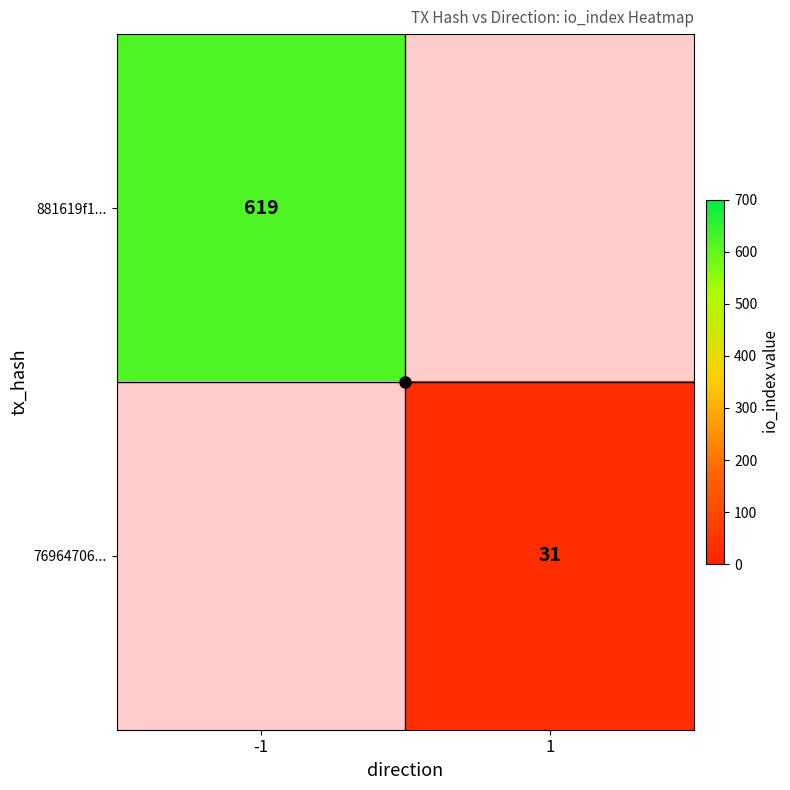

List the labels in order of 881619f1... value, smallest first.

-1, 1